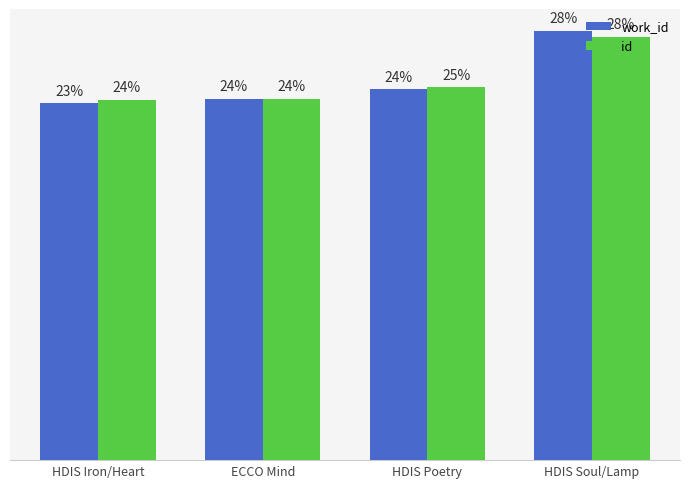

Which series changed the most between HDIS Poetry and HDIS Soul/Lamp?

work_id